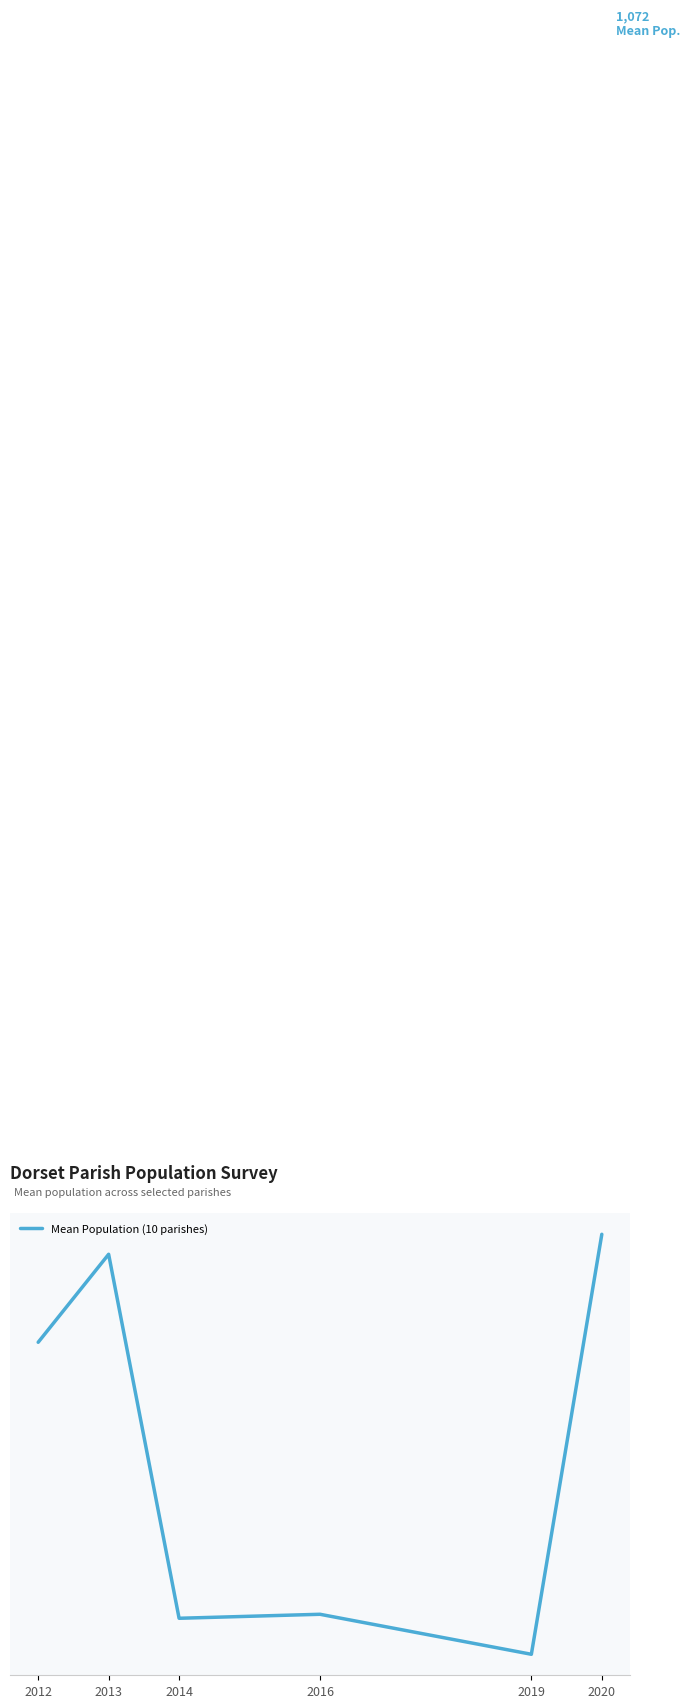

Reading left to right, transcribe all the data shown in this chart.

1069.6	1071.8	1062.7	1062.8	1061.8	1072.3